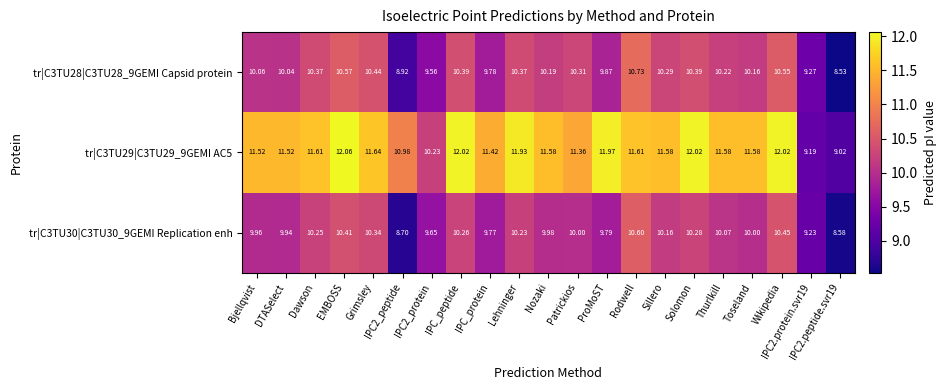

Which series has the largest total across all categories?

tr|C3TU29|C3TU29_9GEMI AC5